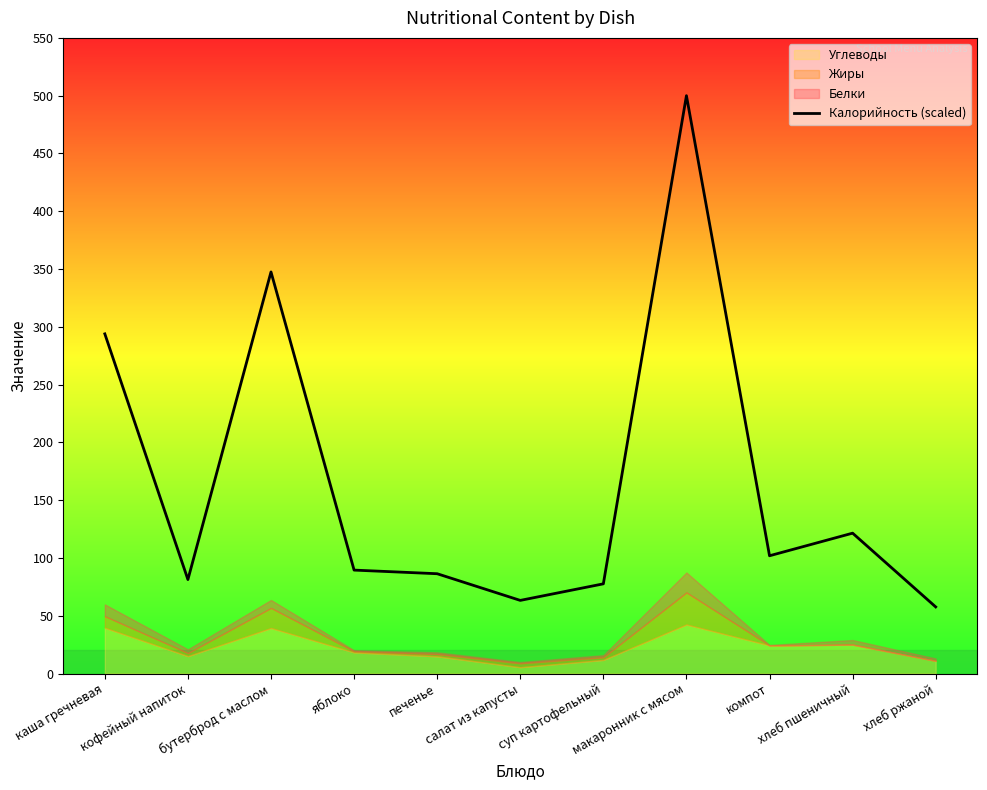

What is the difference between the values at компот and каша гречневая?

192.0